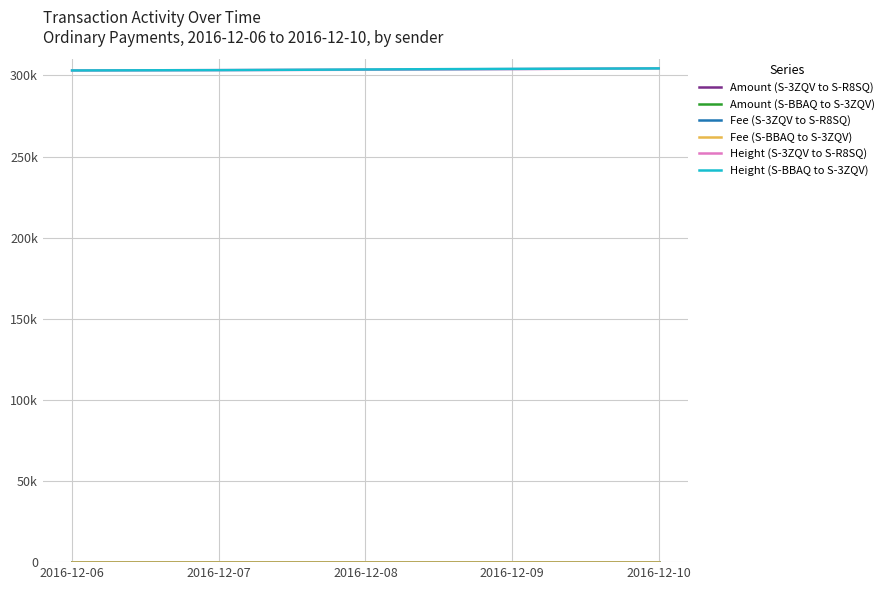

At which label does Fee (S-BBAQ to S-3ZQV) reach its minimum?

2016-12-06